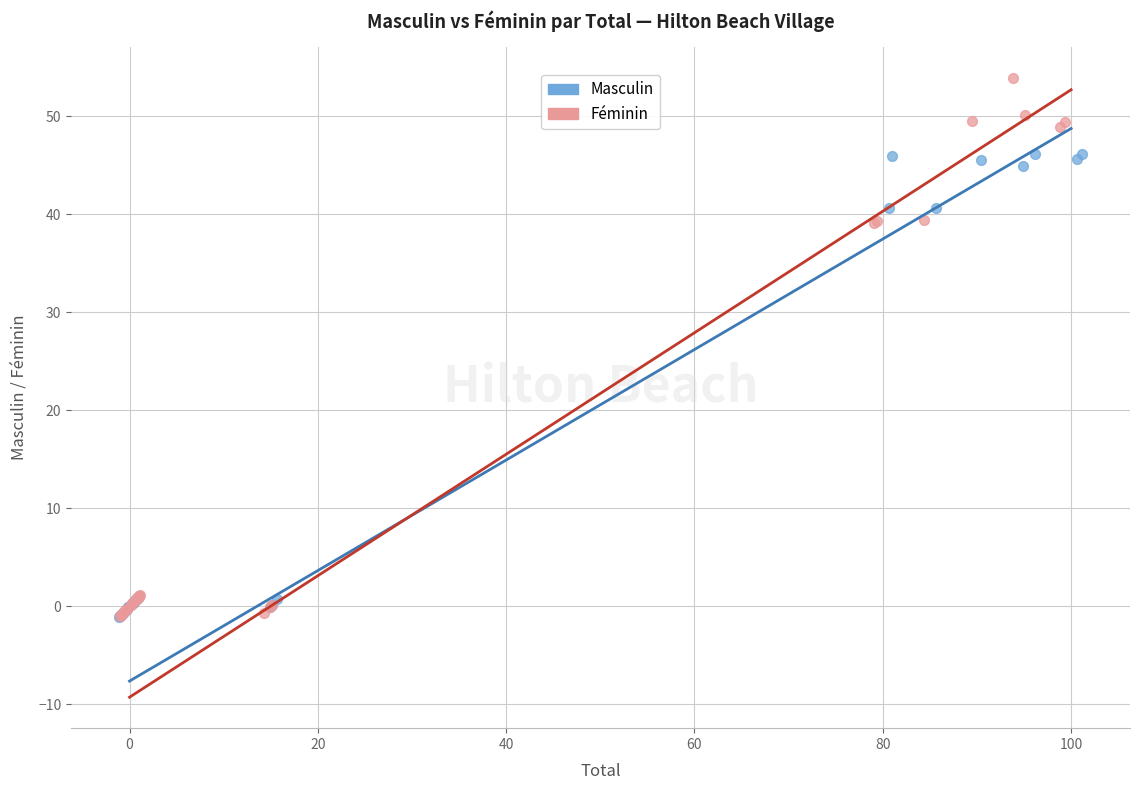

Which series reaches the maximum Y coordinate?

Féminin